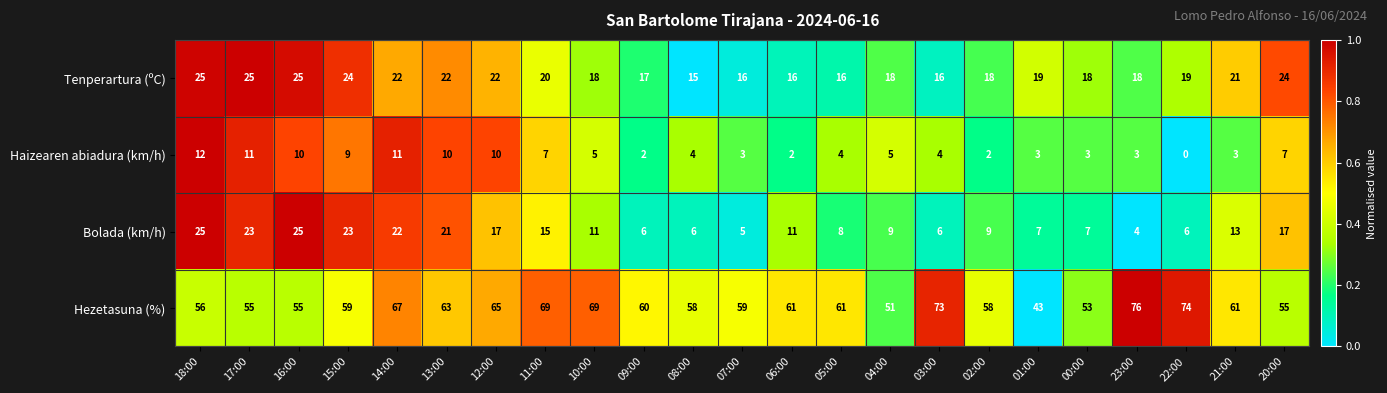

What value does the Tenperartura (ºC) series have at 22:00, to the nearest 10?

20